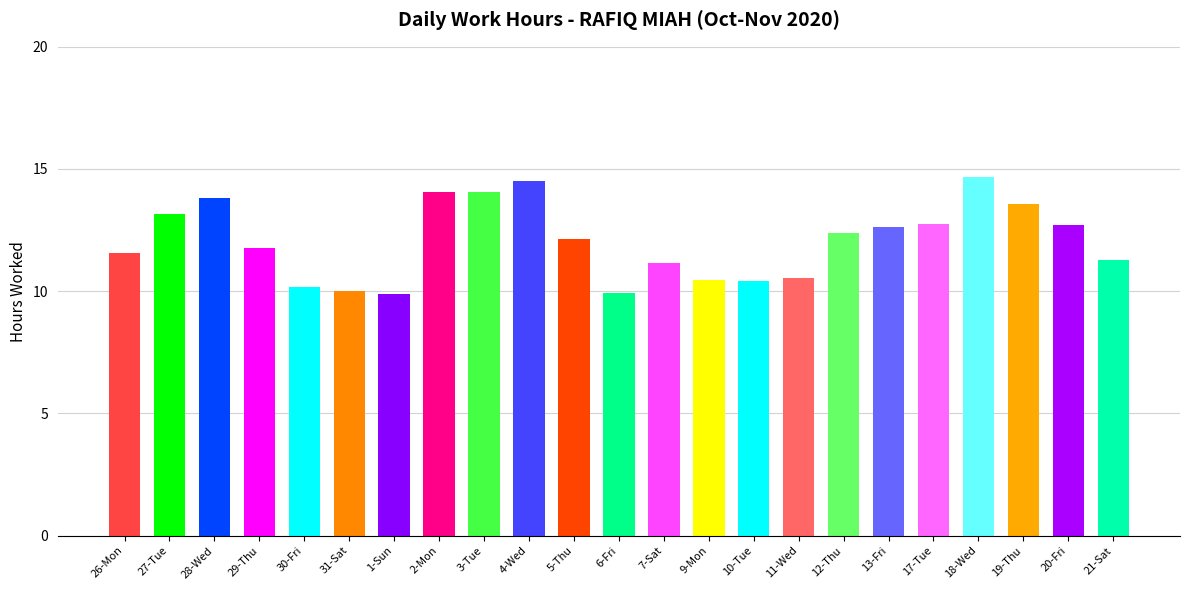

What is the greatest value displayed?

14.7